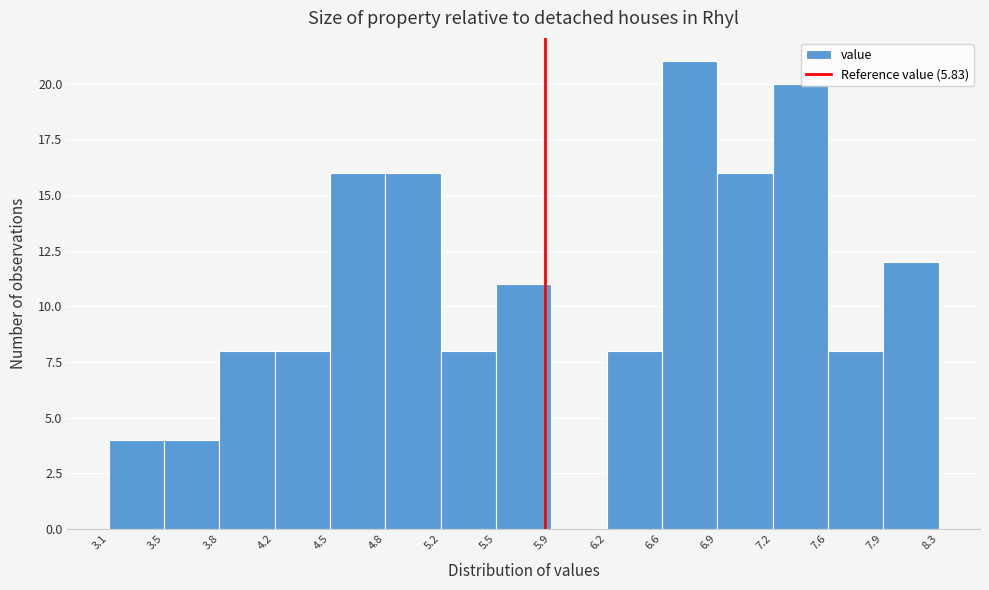

Which range on the x-axis has the tallest bar?

6.6 to 6.9